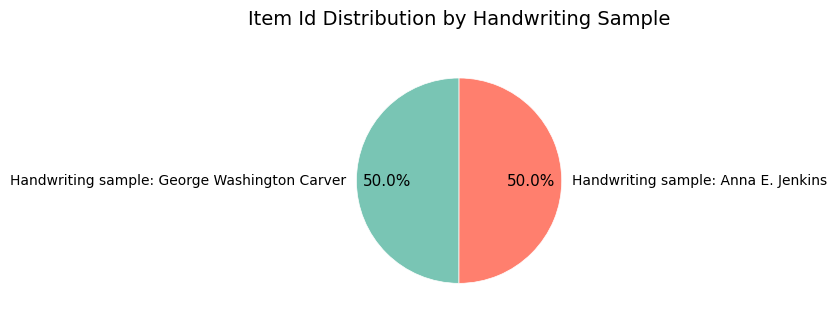

How many slices are in this pie chart?

2